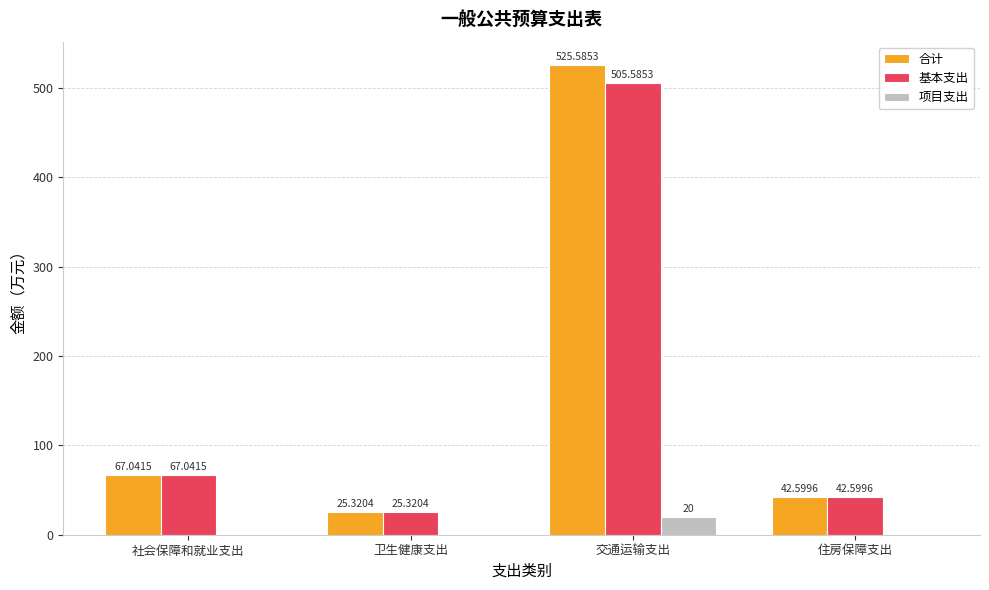

How many categories are shown in the chart?

4